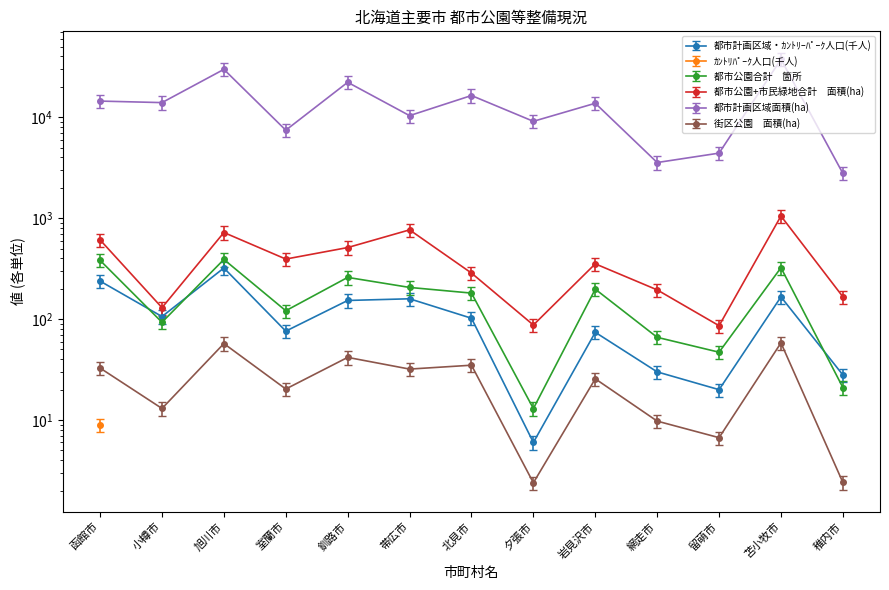

Rank the categories by 都市公園+市民緑地合計　面積(ha) value from lowest to highest.

留萌市, 夕張市, 小樽市, 稚内市, 網走市, 北見市, 岩見沢市, 室蘭市, 釧路市, 函館市, 旭川市, 帯広市, 苫小牧市